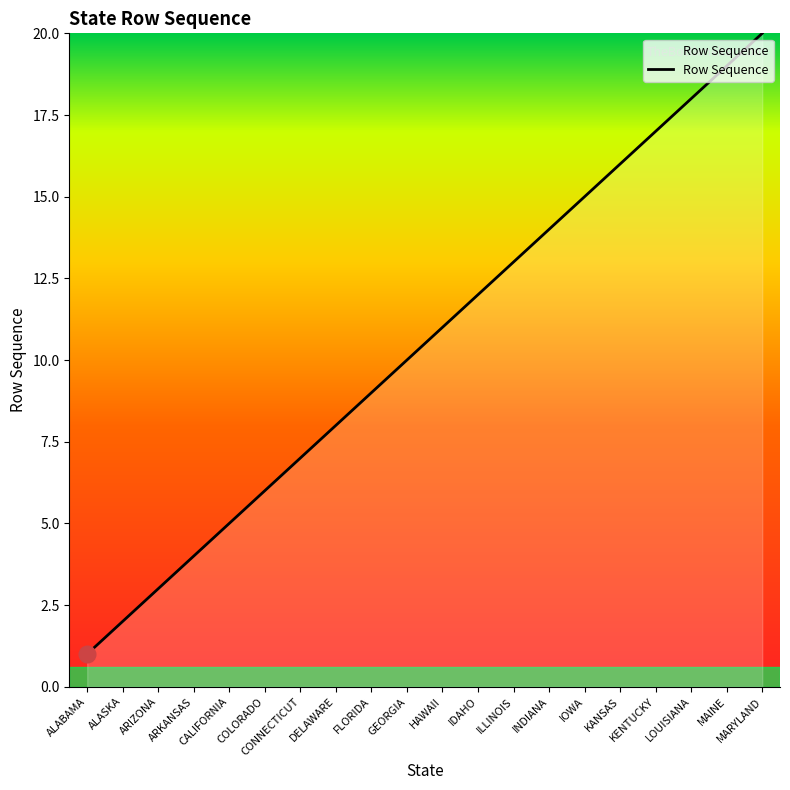

At which label is the value closest to 10?

GEORGIA